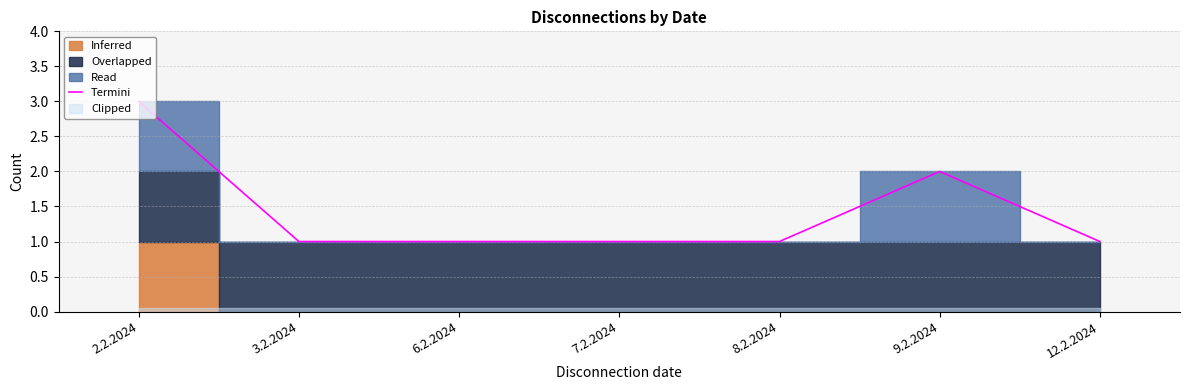

True or false: the data has more than 1 interior local peaks.

False